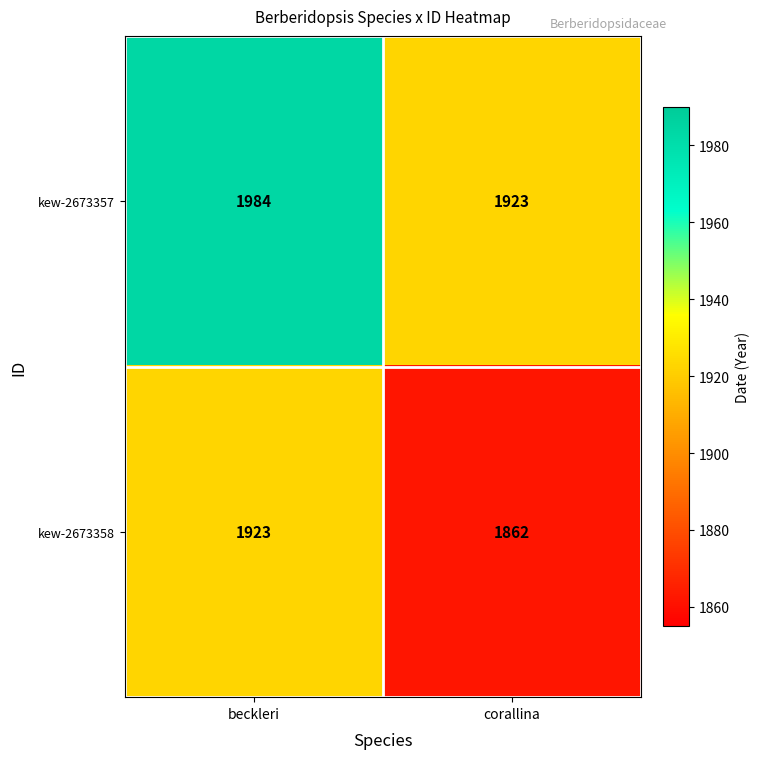

What is the sum of all kew-2673358 values?

3785